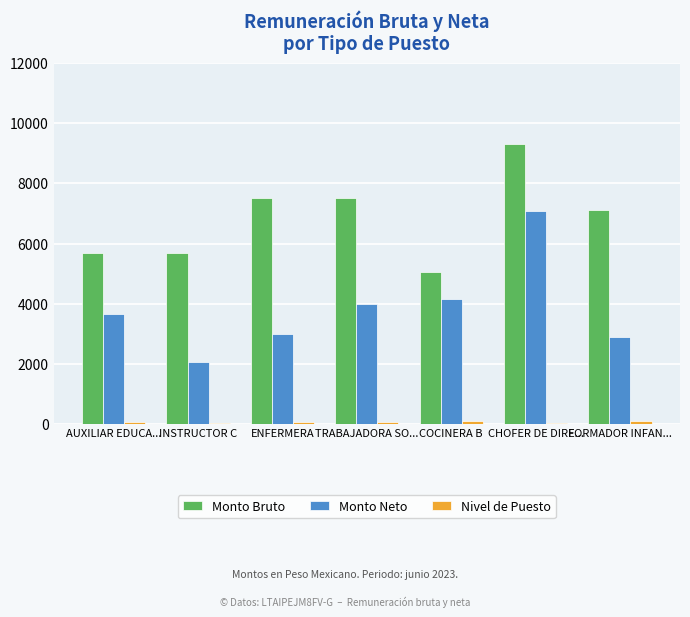

What is the total value across all series at COCINERA B?

9317.8